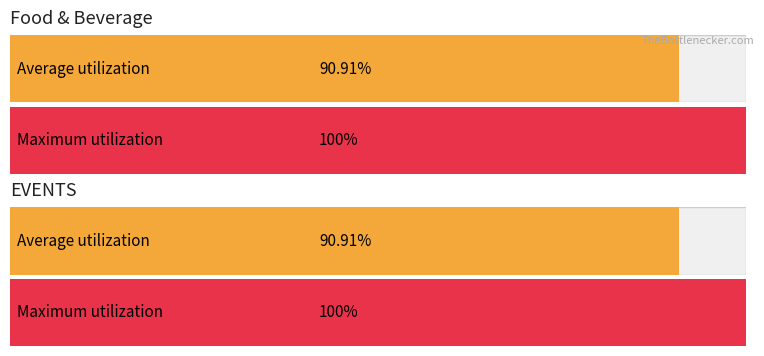

What is the difference between the highest and lowest values at 3?

100